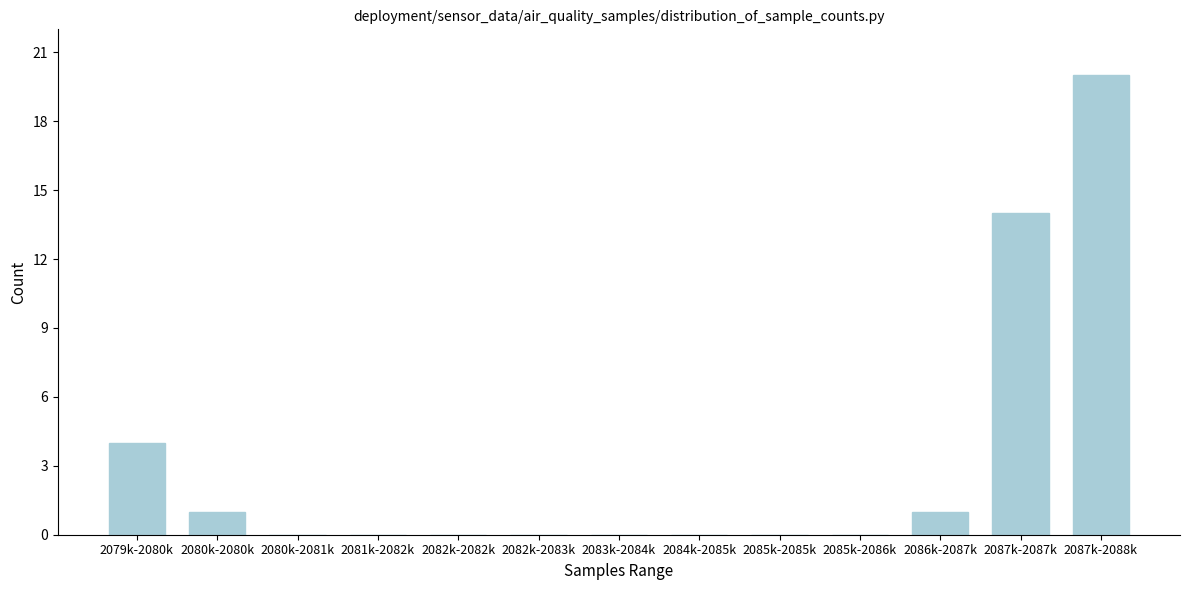

Reading left to right, what are all the values shown in this chart?

2079k-2080k=4	2080k-2080k=1	2080k-2081k=0	2081k-2082k=0	2082k-2082k=0	2082k-2083k=0	2083k-2084k=0	2084k-2085k=0	2085k-2085k=0	2085k-2086k=0	2086k-2087k=1	2087k-2087k=14	2087k-2088k=20